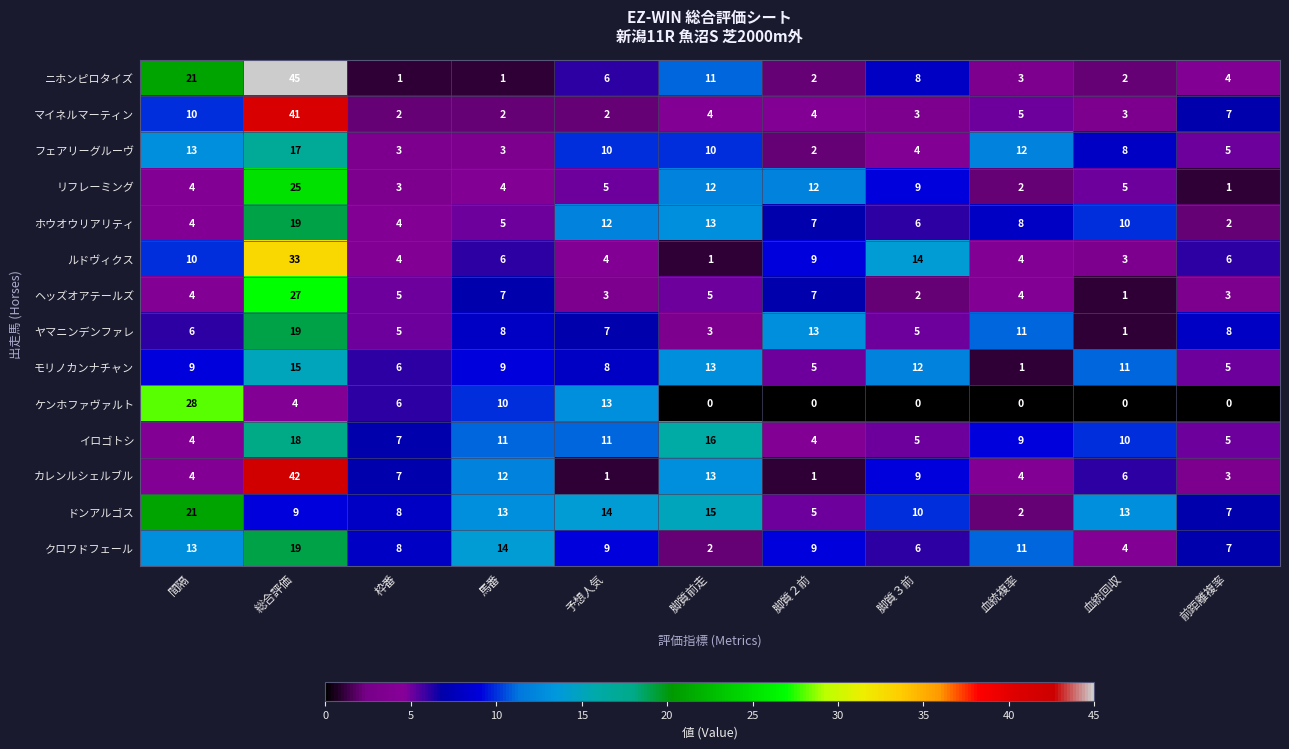

The value of マイネルマーティン at 前距離複率 is 7. True or false?

True